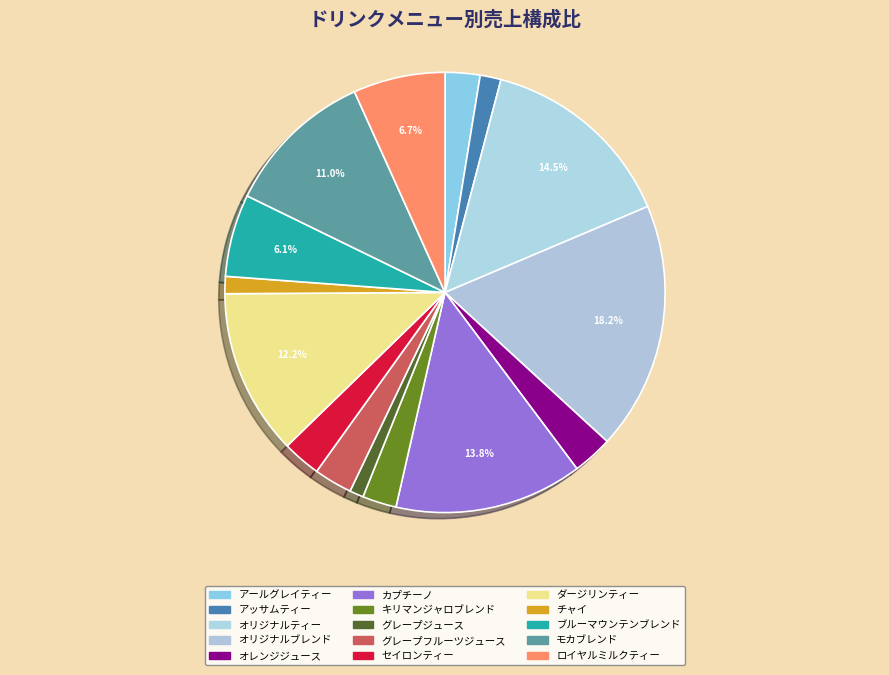

Is the sum of オレンジジュース and オリジナルブレンド greater than half?

No